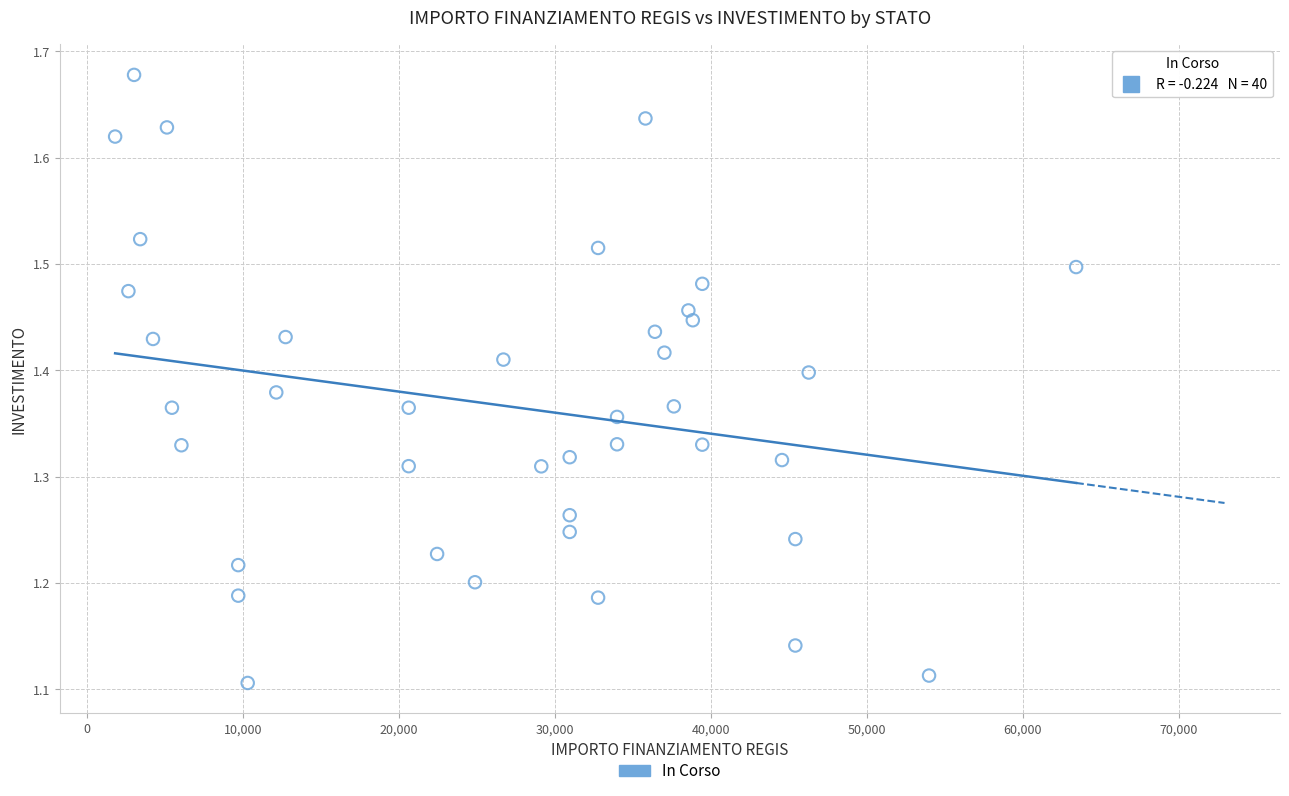

What is the range of X values (max minus min)?

61597.0